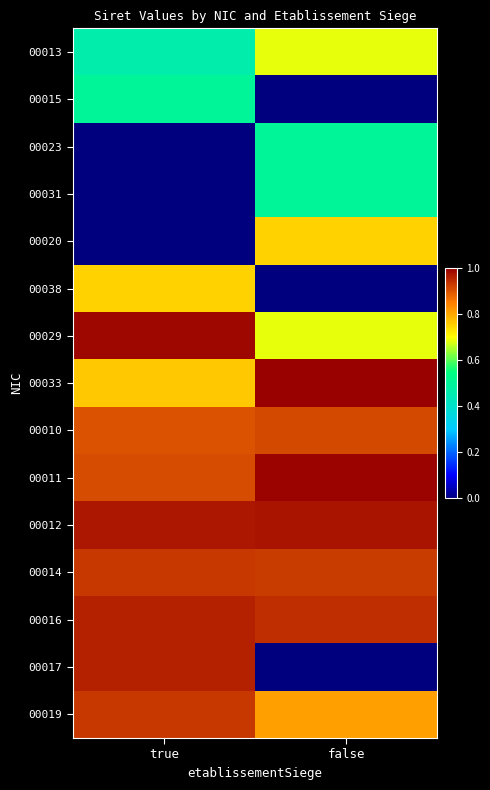

Reading right to left, transcribe all the data shown in this chart.

00013: false=0.7	true=0.5
00015: false=0.0	true=0.5
00023: false=0.5	true=0.0
00031: false=0.5	true=0.0
00020: false=0.8	true=0.0
00038: false=0.0	true=0.8
00029: false=0.7	true=1.0
00033: false=1.0	true=0.8
00010: false=0.9	true=0.9
00011: false=1.0	true=0.9
00012: false=1.0	true=1.0
00014: false=0.9	true=0.9
00016: false=0.9	true=1.0
00017: false=0.0	true=1.0
00019: false=0.8	true=0.9